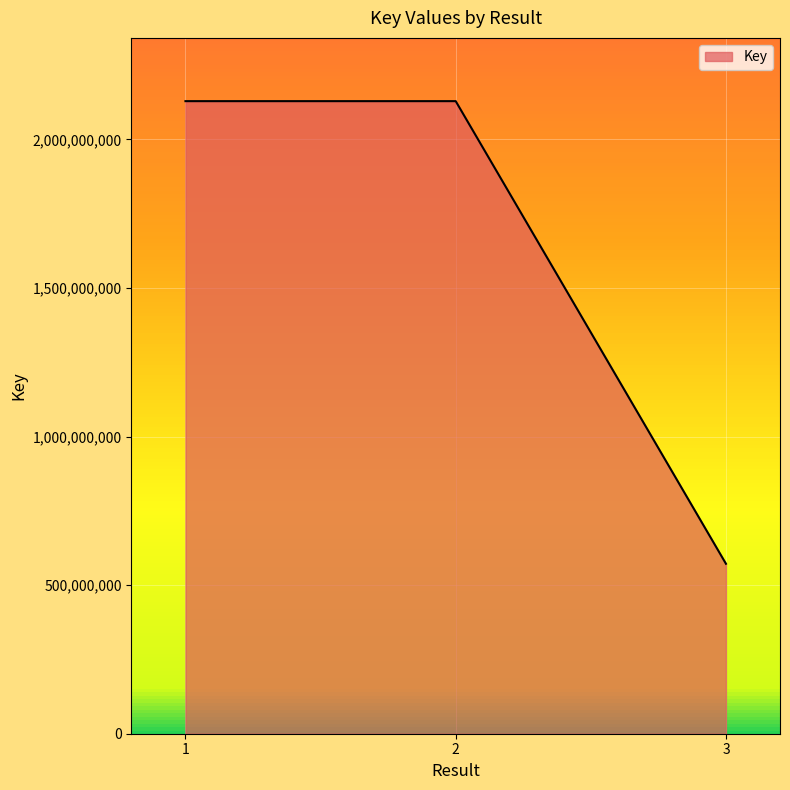

What is the ratio of the value at 2 to the value at 3?

3.7